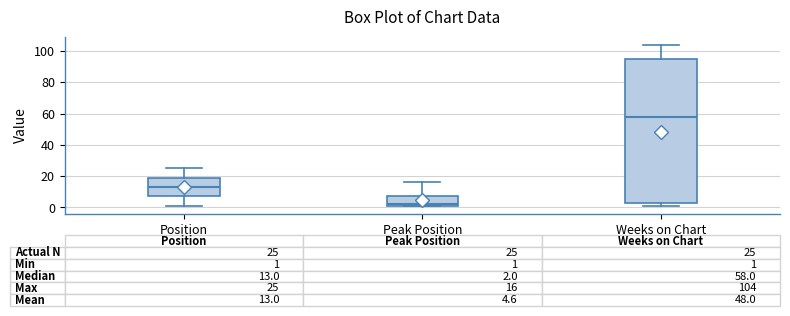

Which box is the tallest, from its lower edge to its upper edge?

Weeks on Chart